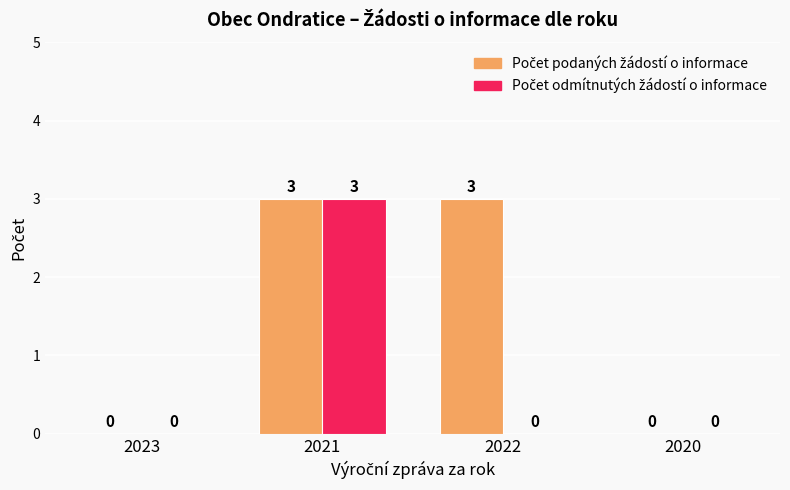

What is the greatest value displayed?

3